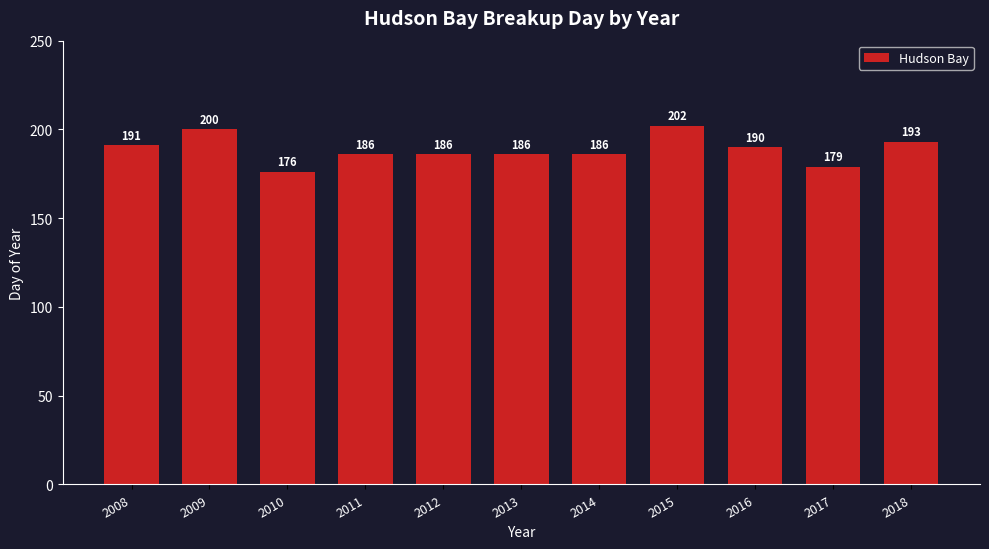

What is the average value?

189